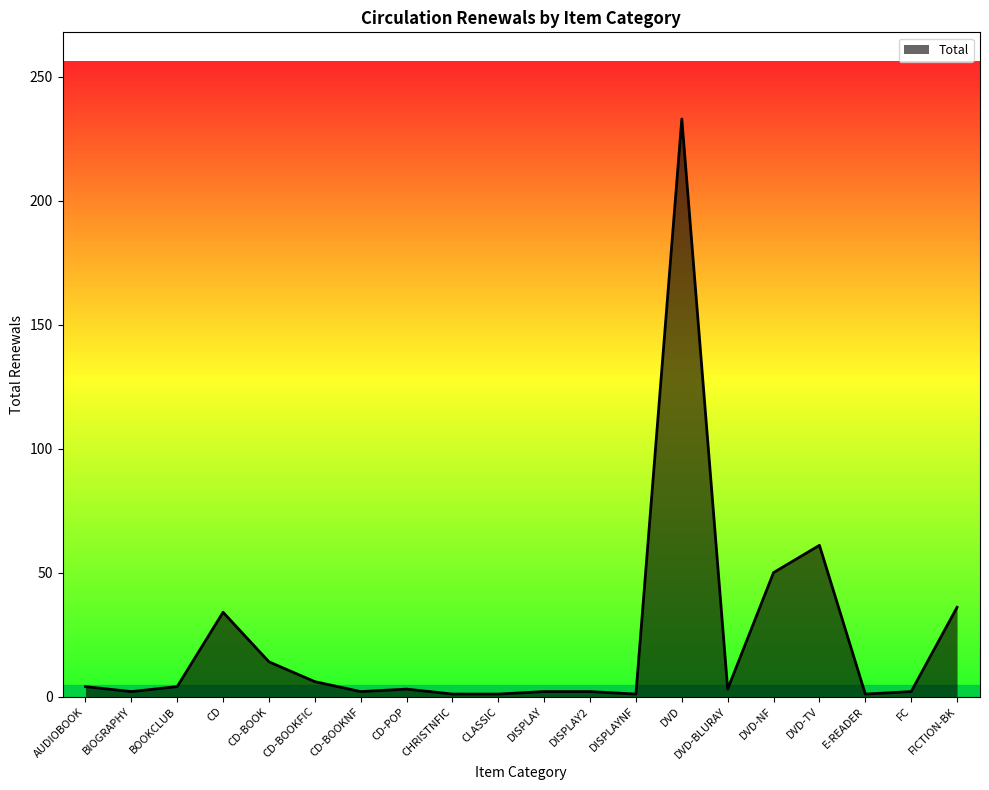

Which has a higher value, CD-BOOKNF or DVD-TV?

DVD-TV